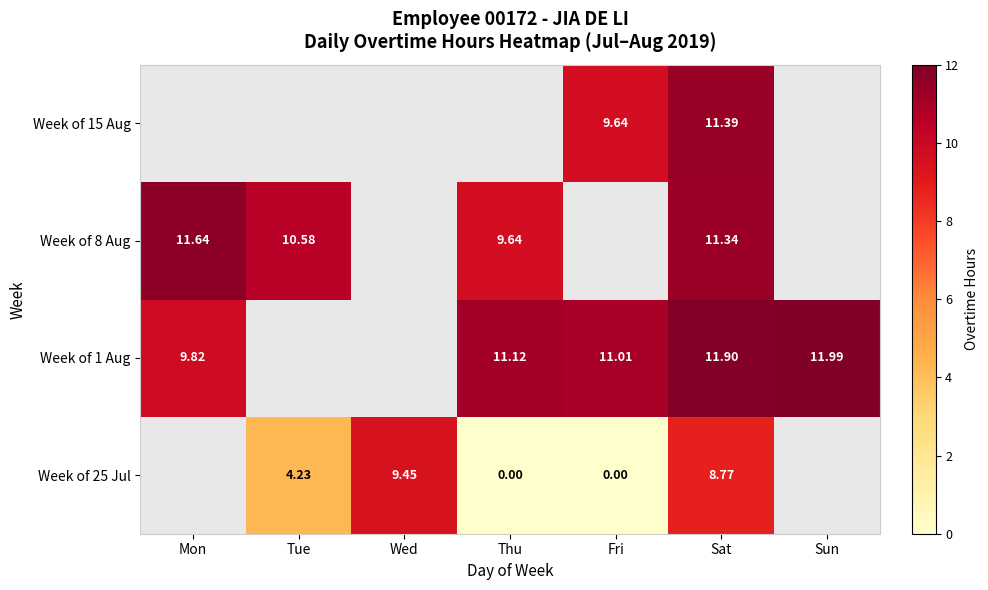

Is the value of Week of 8 Aug at Thu greater than the value of Week of 15 Aug at Sat?

No